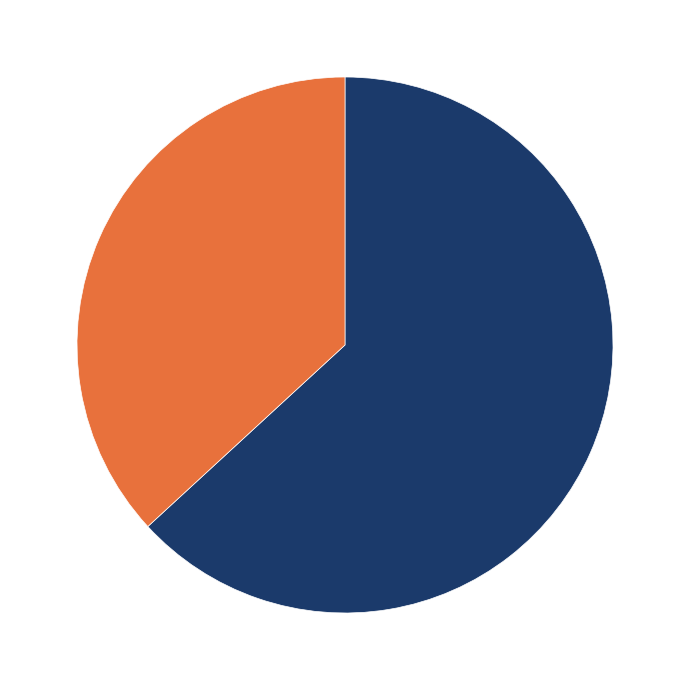

True or false: 222119 accounts for 37% of the total.

True